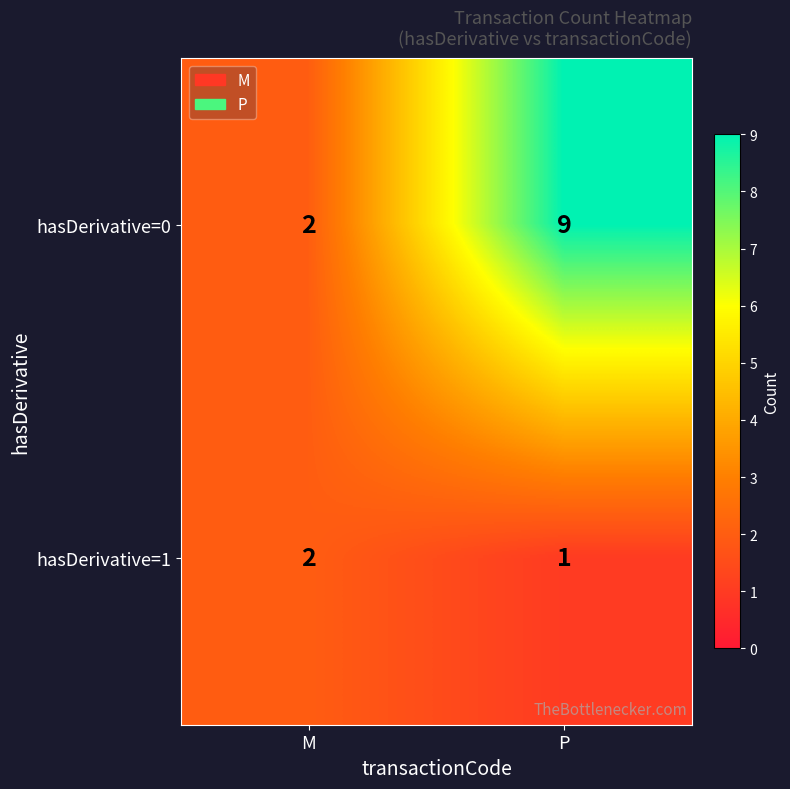

At which category is the sum across all series the highest?

P